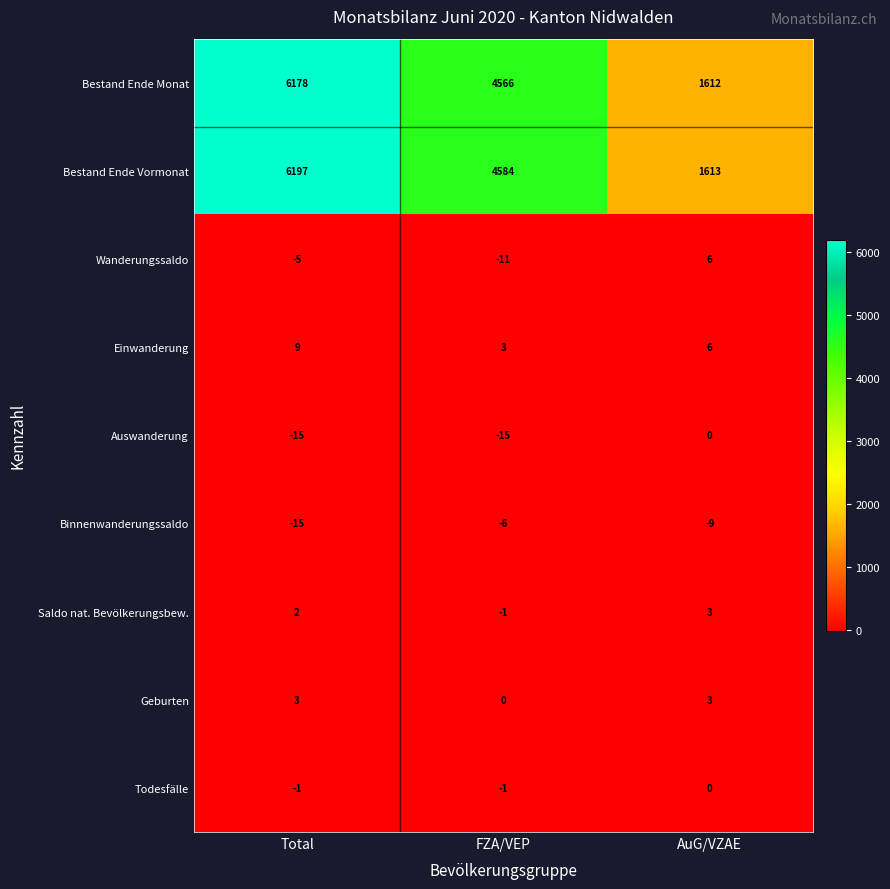

At which category is the sum across all series the highest?

Total